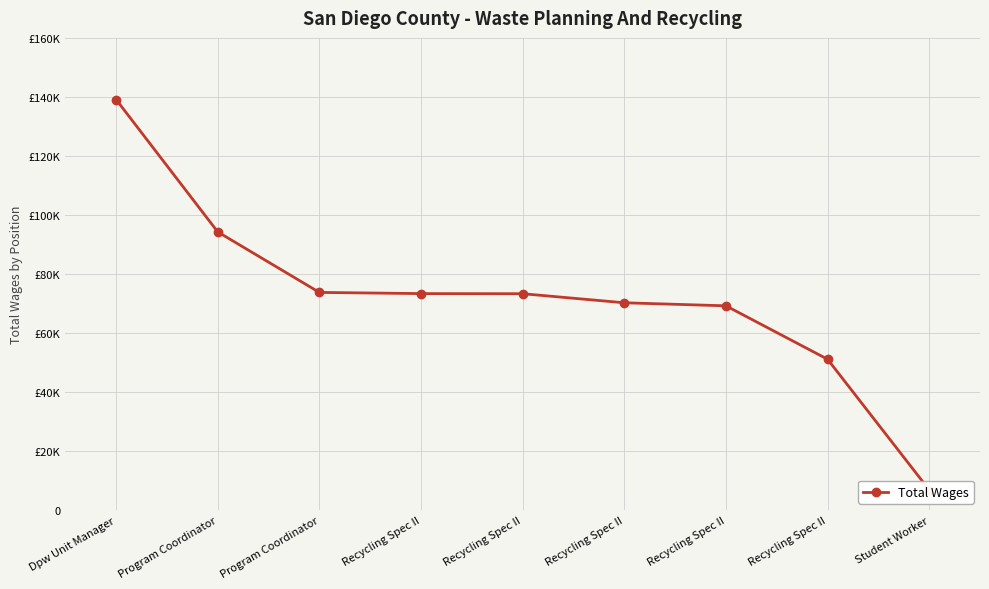

Where is the data nearest to the value 72992?

Recycling Spec II